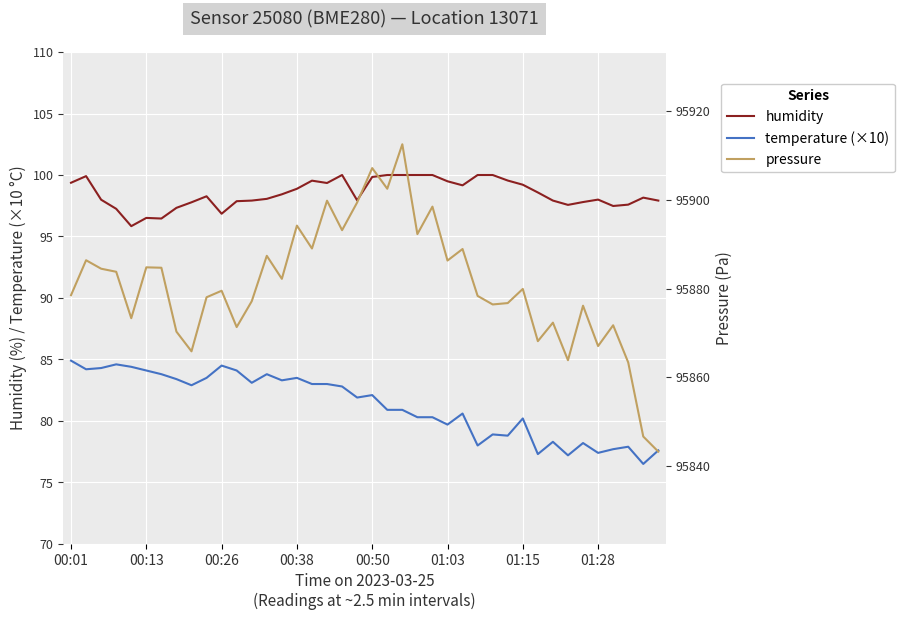

At how many categories does at least one series exceed 50922?

40